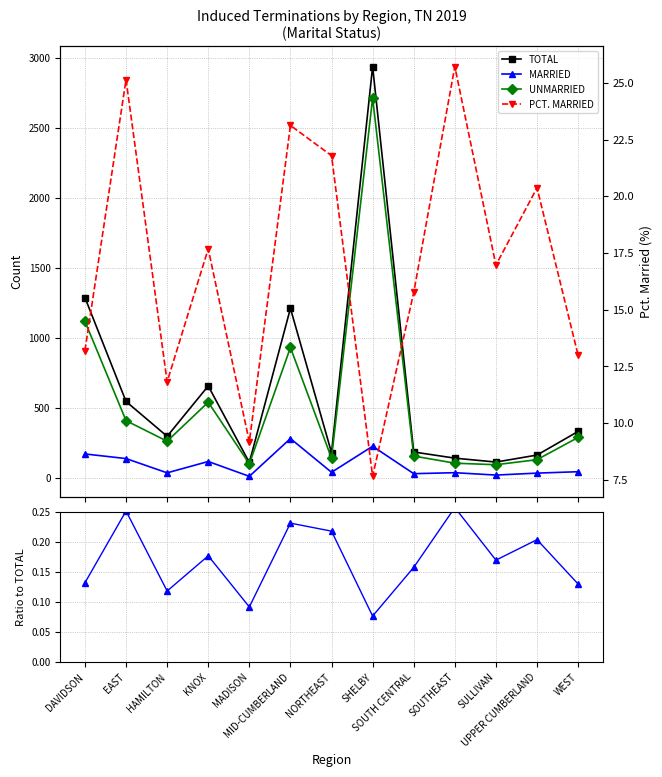

What is the sum of all PCT. MARRIED values?

221.4